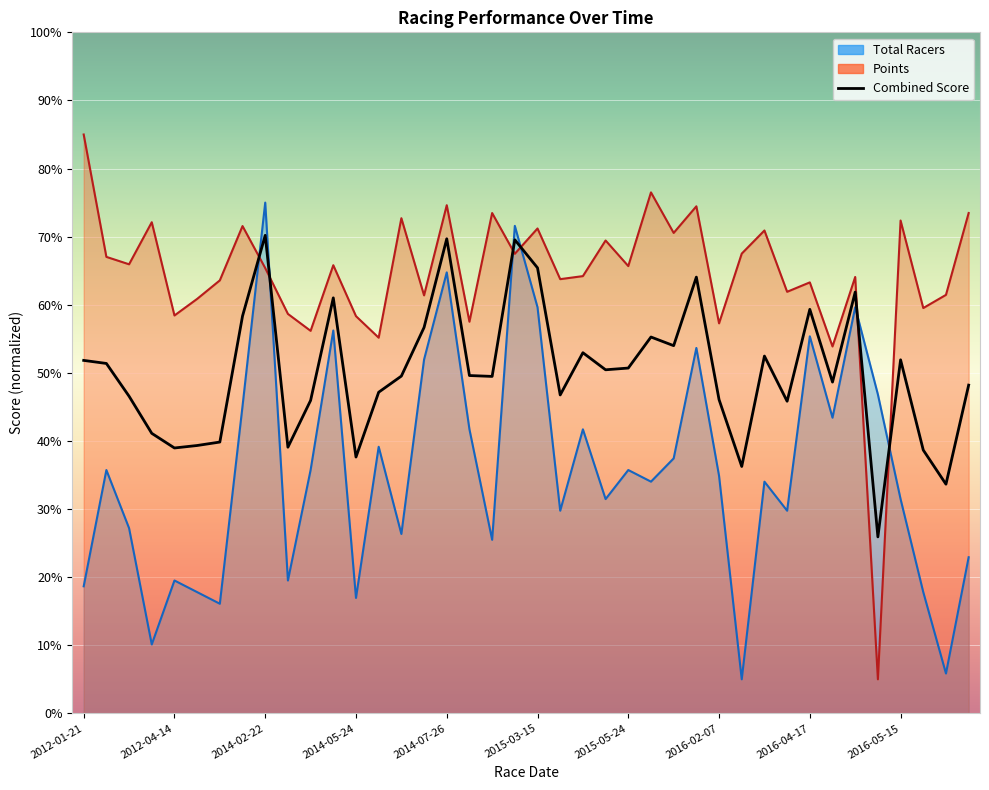

At which category does the chart reach its minimum across all series?

2016-02-28